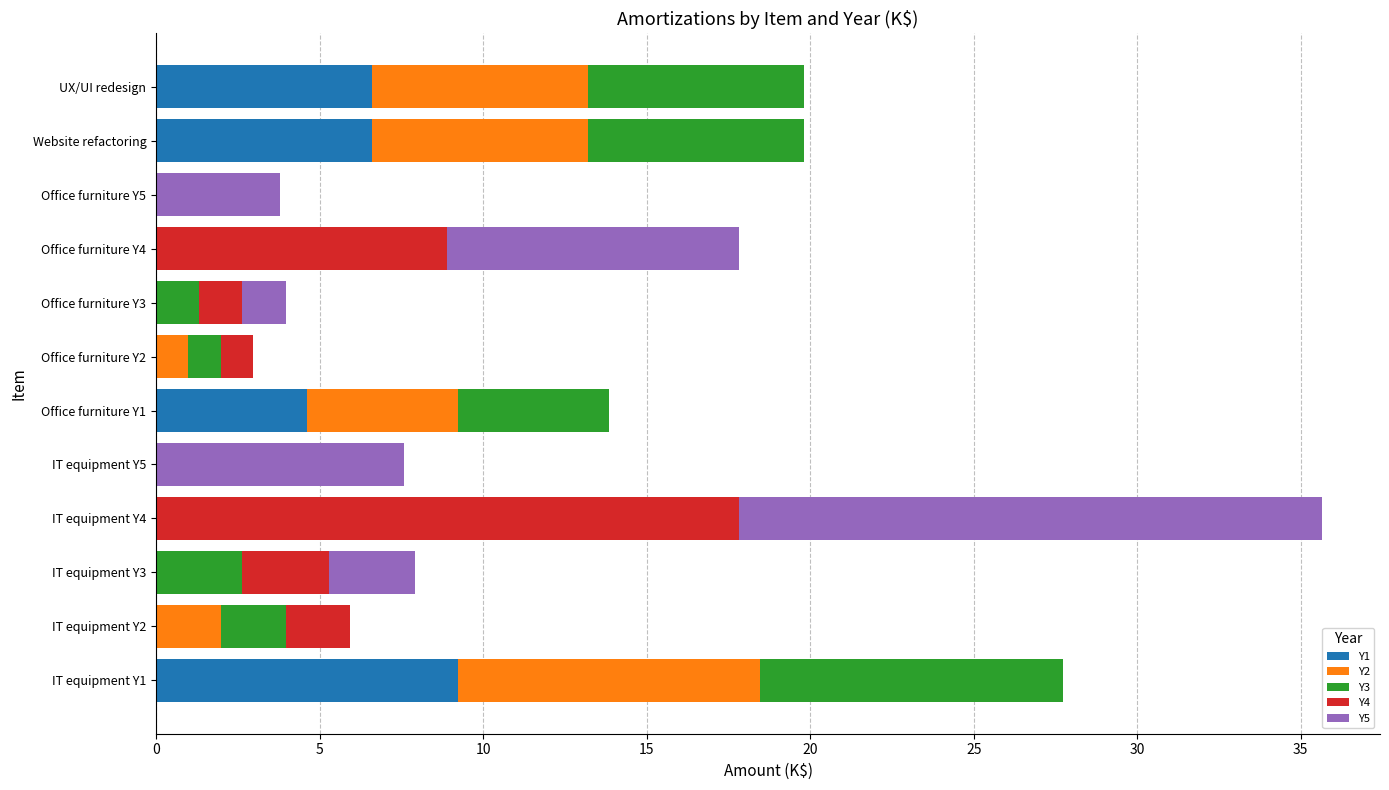

True or false: Y1 has a value of 2.2 at Office furniture Y1.

False